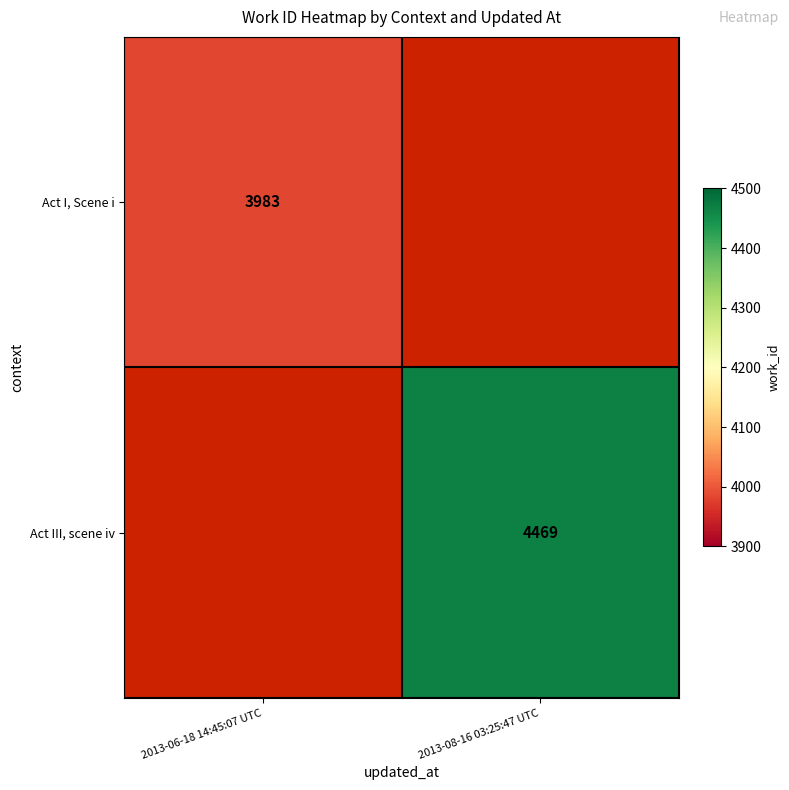

Between 2013-08-16 03:25:47 UTC and 2013-06-18 14:45:07 UTC, which is larger?

2013-06-18 14:45:07 UTC